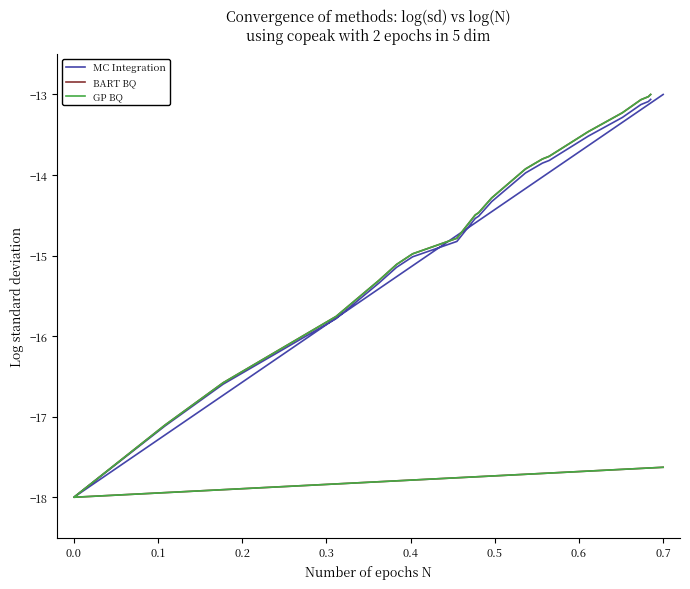

What are all the series names shown in the legend?

MC Integration, BART BQ, GP BQ